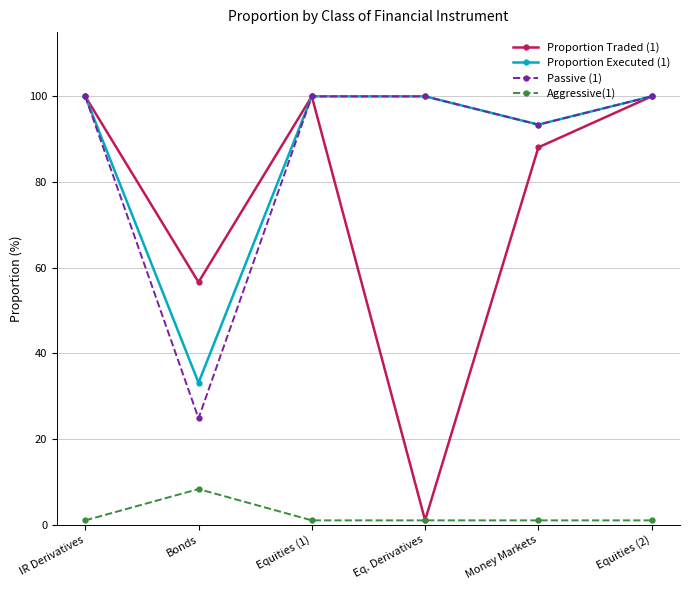

Count the number of data series in this chart.

4